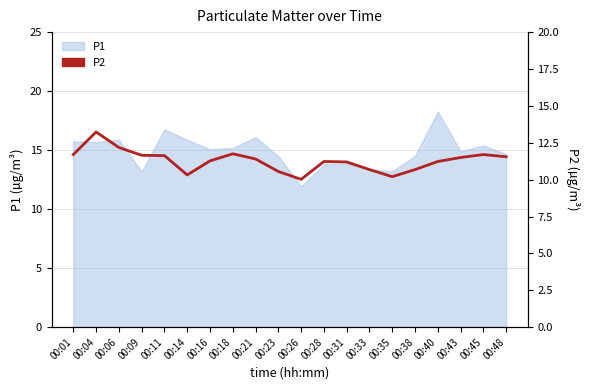

At which category does the data reach its first local peak?

00:04